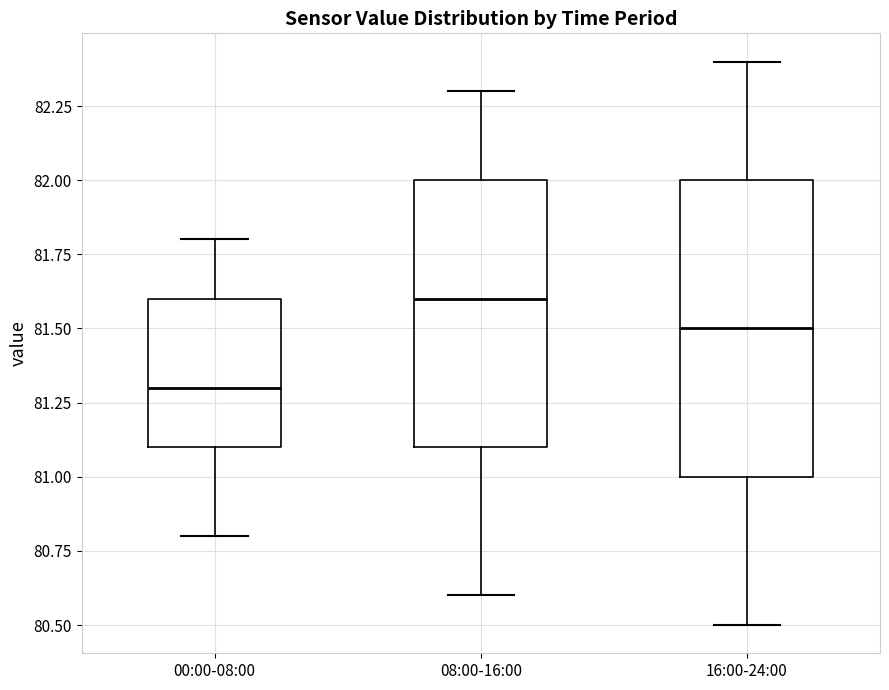

Reading left to right, transcribe this box plot: for each box, give where its median line is, the range the box spans, and where its two whiskers end, as read against the y-axis. The values are not printed on the chart, so give them approximately, as read against the axis.

00:00-08:00: median 81.3, box 81.1 to 81.6, whiskers 80.8 to 81.8
08:00-16:00: median 81.6, box 81.1 to 82.0, whiskers 80.6 to 82.3
16:00-24:00: median 81.5, box 81.0 to 82.0, whiskers 80.5 to 82.4